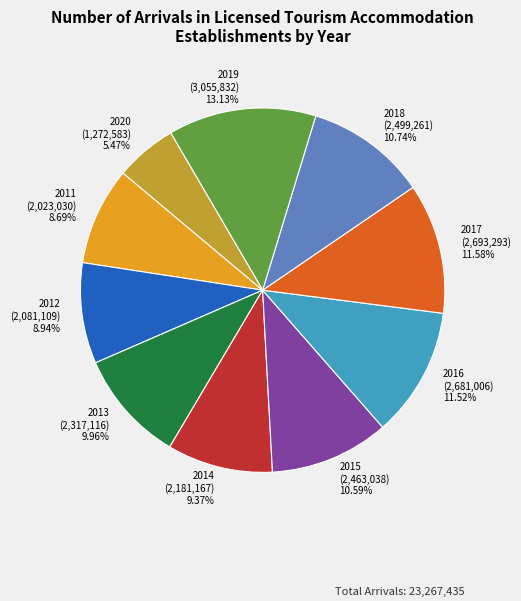

Is 2012 the majority of the pie?

No